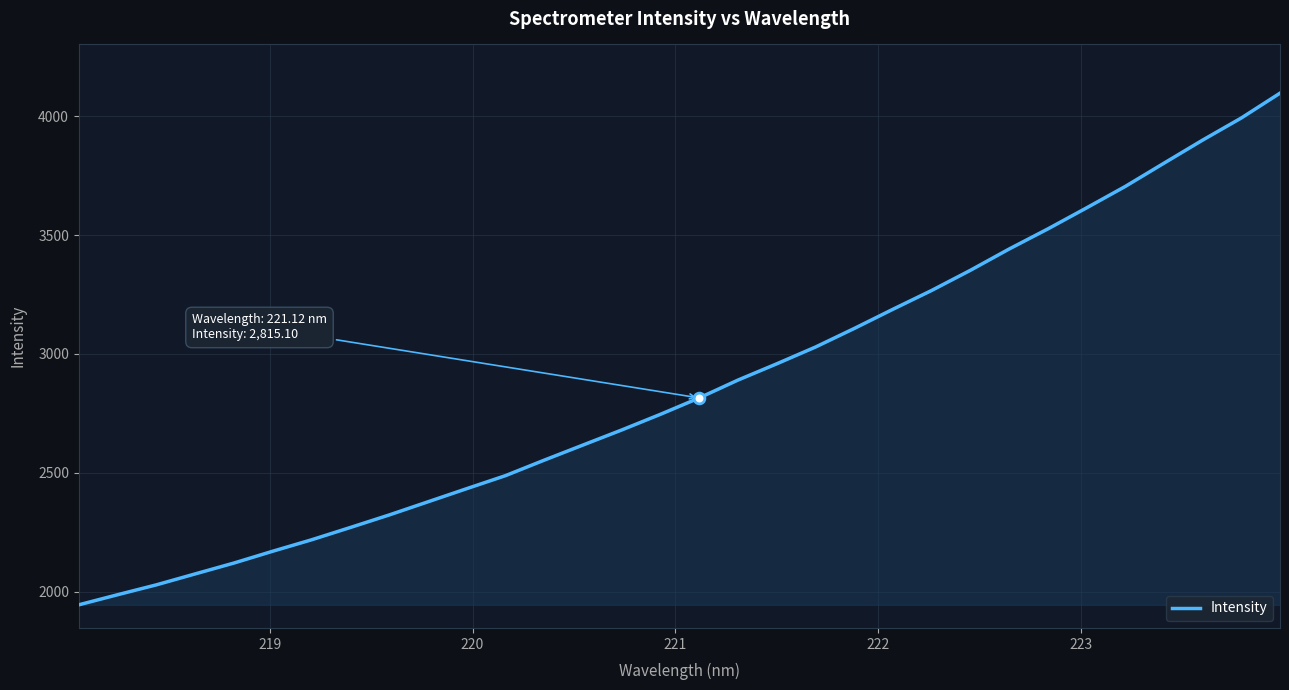

What is the greatest value displayed?

4096.5